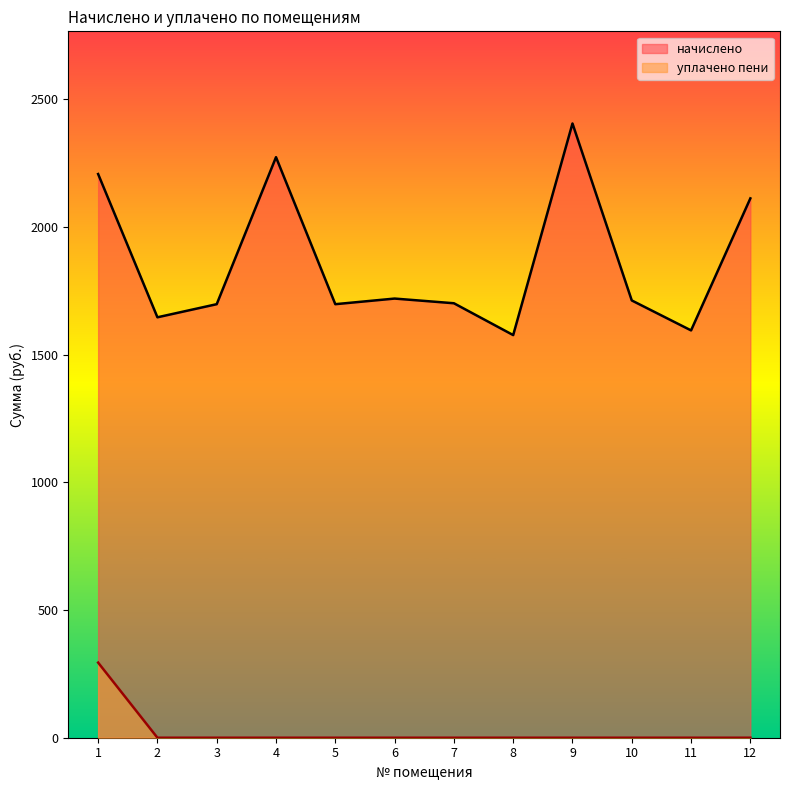

True or false: уплачено пени and начислено cross at least once.

False